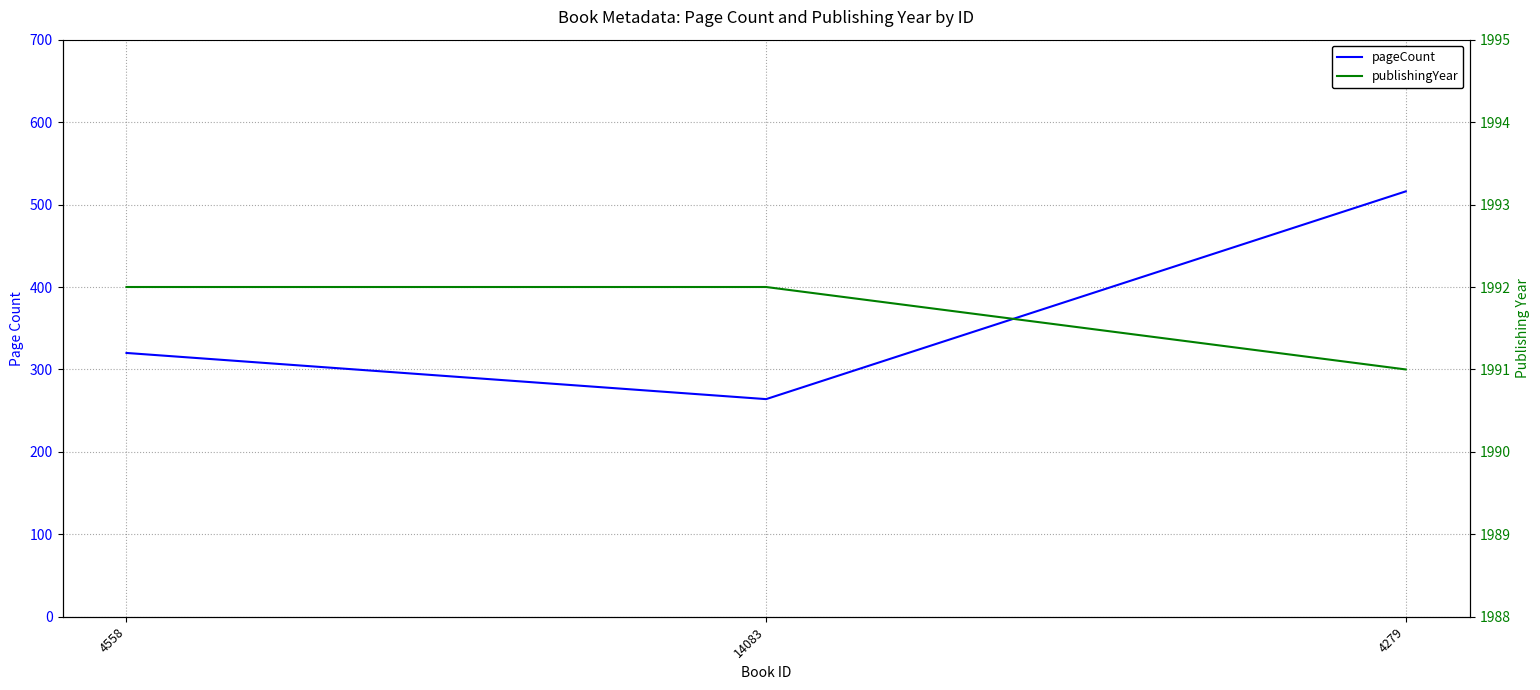

The value of pageCount at 4279 is 516. True or false?

True